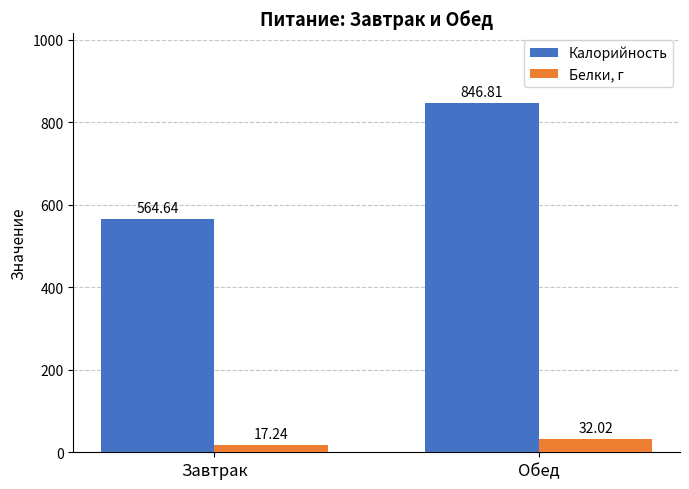

What is the label of the 2nd bar from the right?

Завтрак